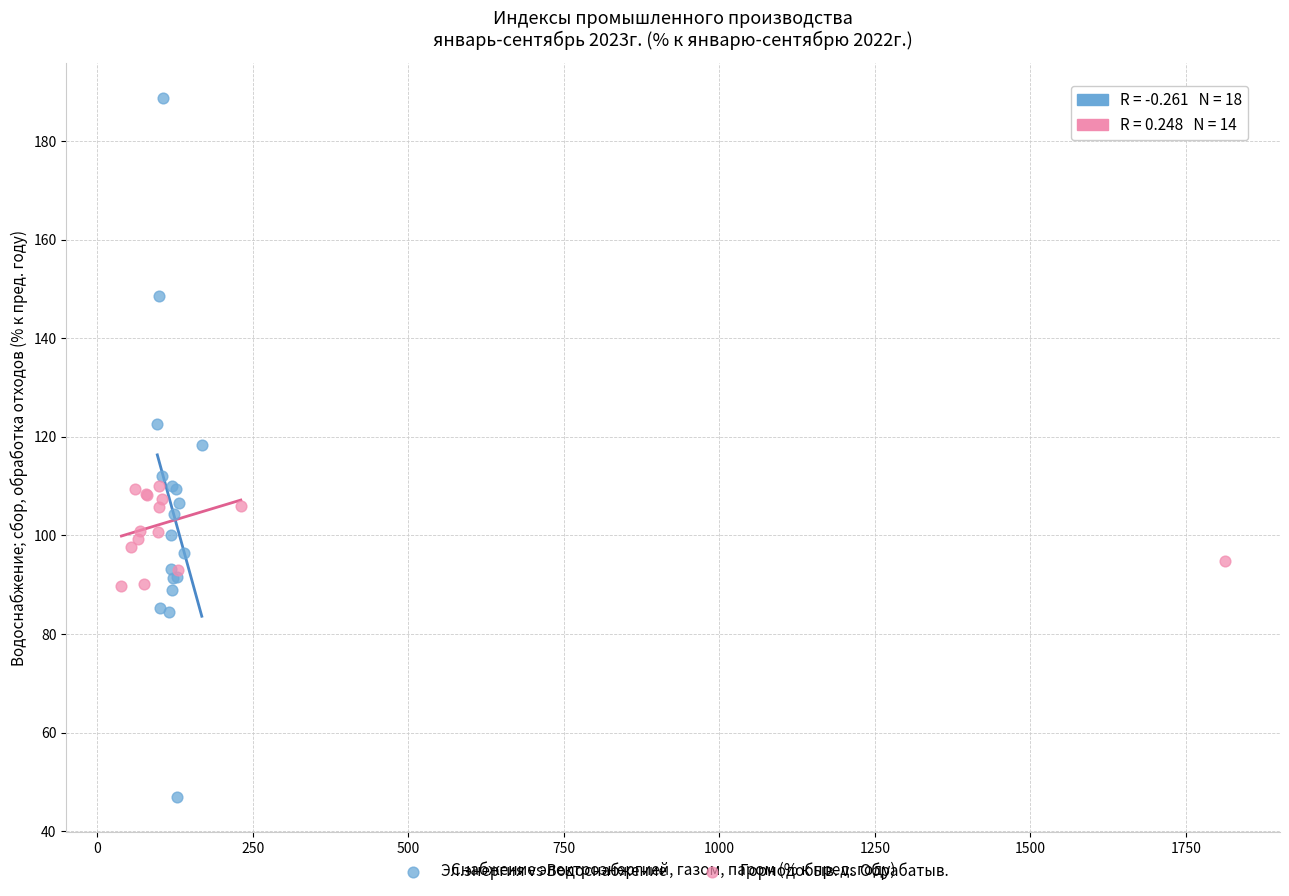

Which series contains the highest Y value?

Эл.энергия vs Водоснабжение